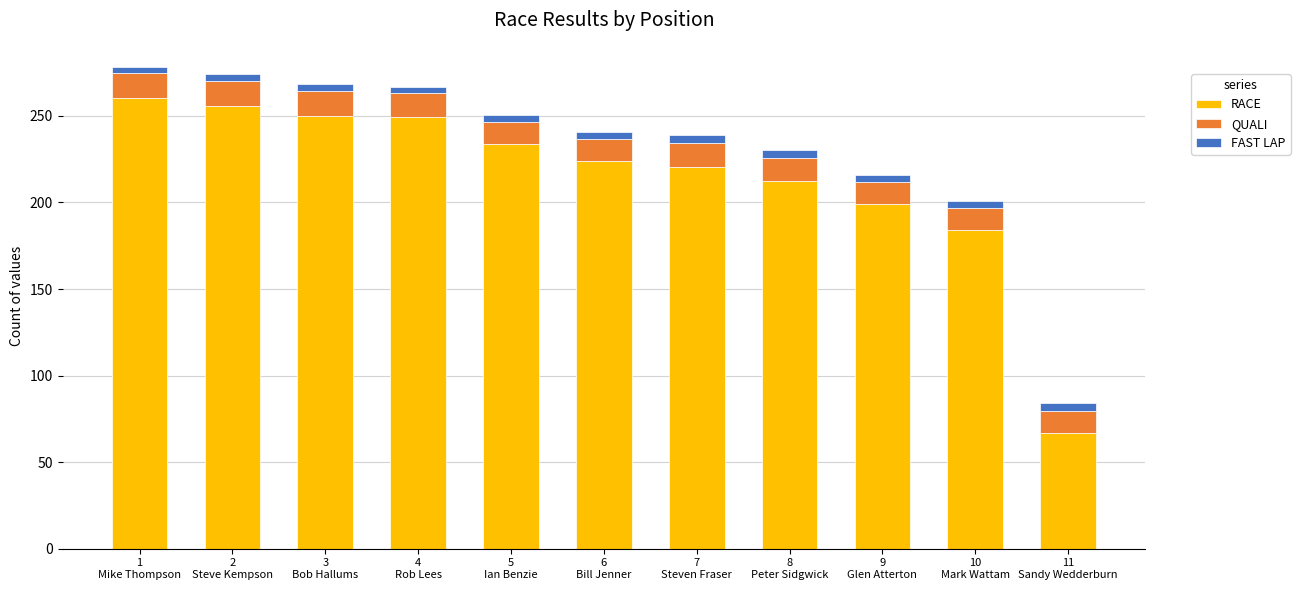

At which label is RACE closest to 163?

10
Mark Wattam